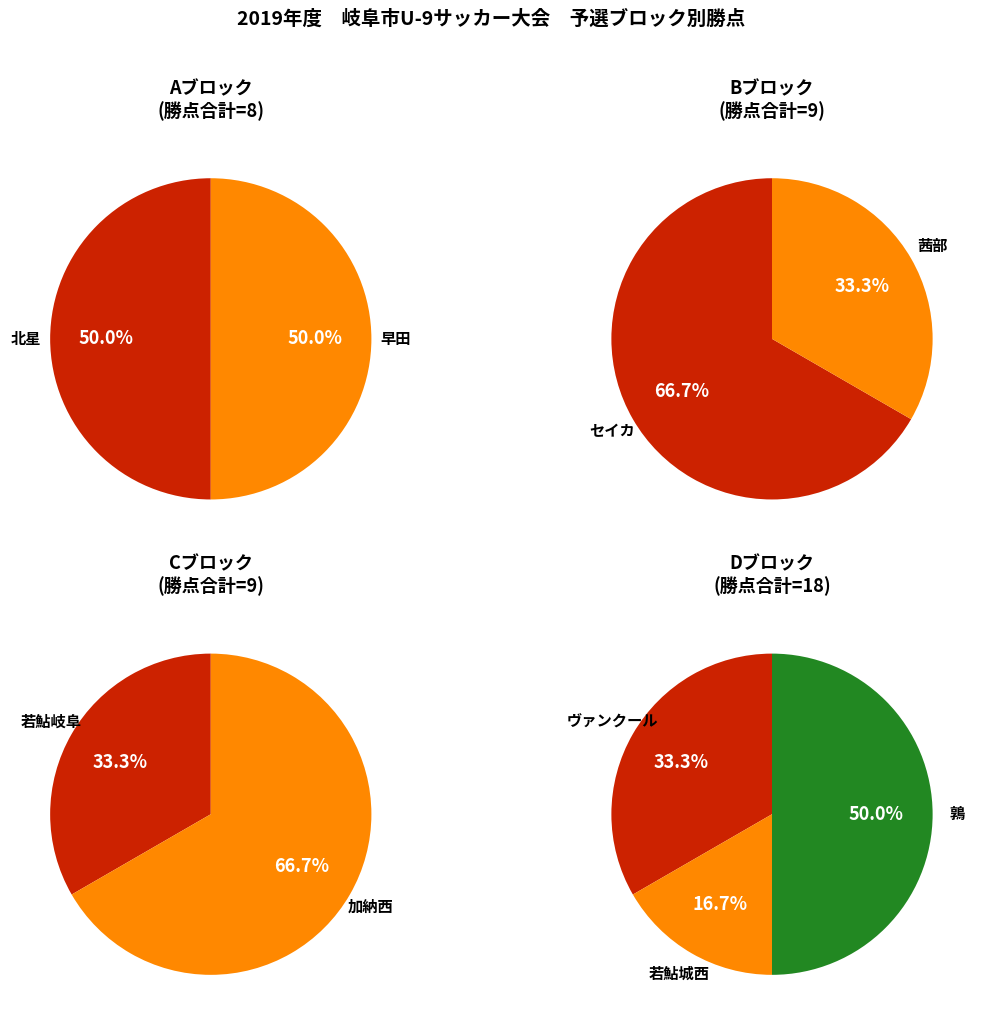

Count the number of slices in the pie.

3